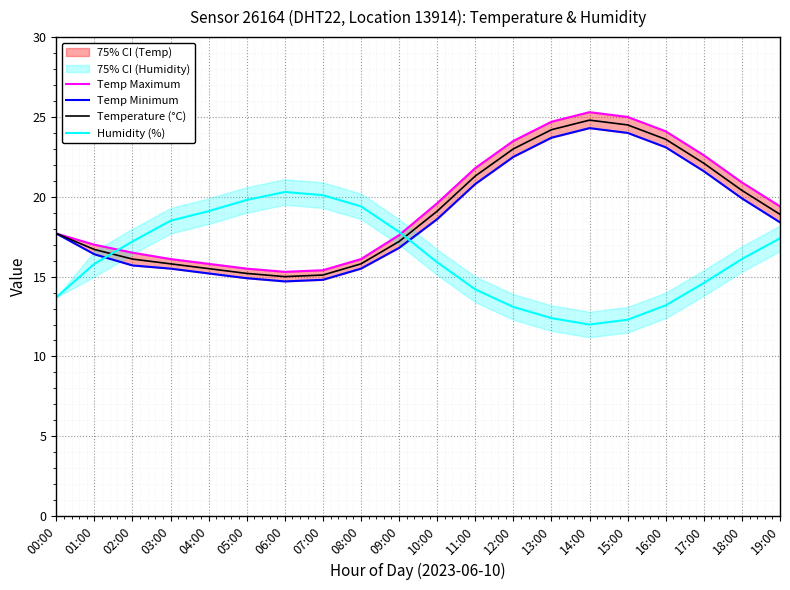

True or false: Temp Maximum has a value of 15.5 at 05:00.

True